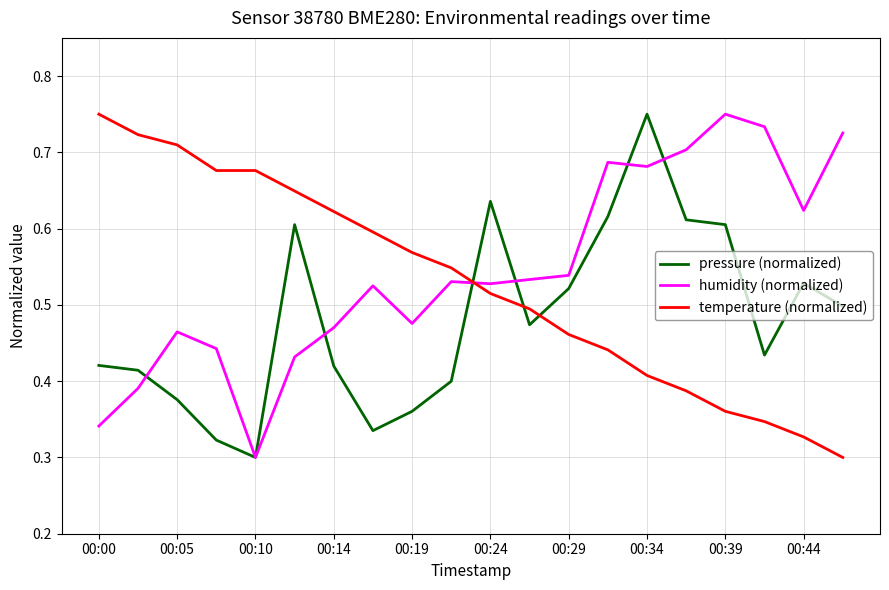

True or false: humidity (normalized) and temperature (normalized) cross at least once.

True